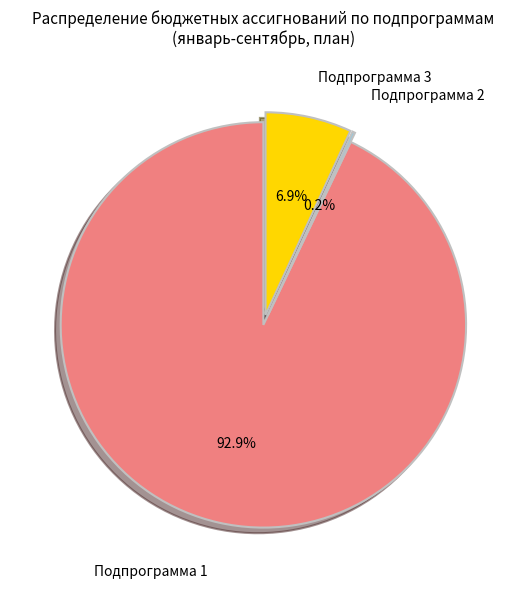

To the nearest percent, what is the combined percentage of Подпрограмма 1 and Подпрограмма 3?

100%